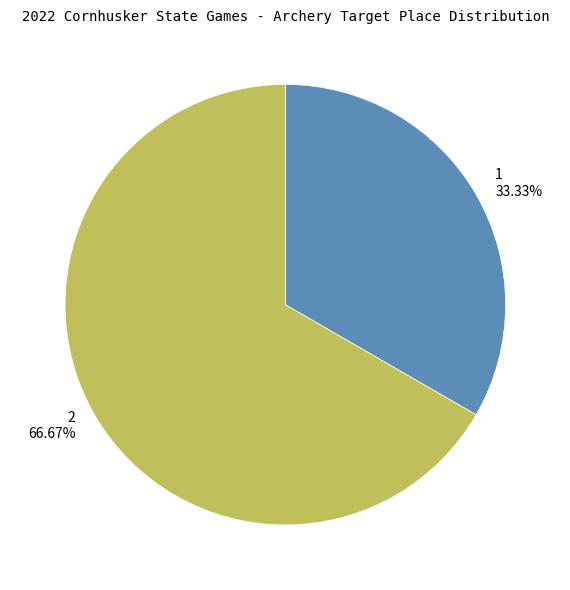

To the nearest percent, what is the difference between the 1 and 2 slice percentages?

33%